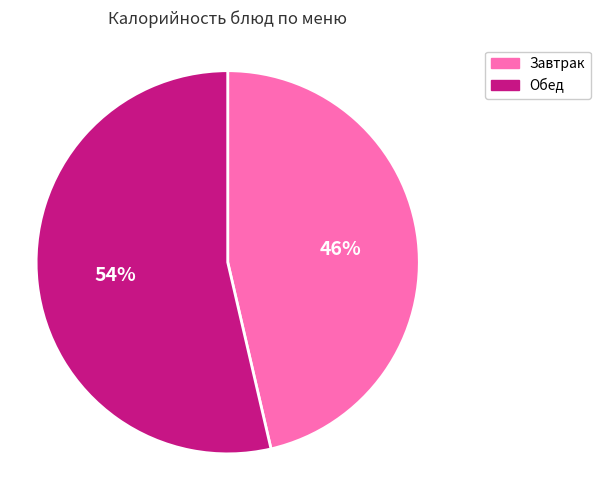

What is the ratio of the value at Обед to the value at Завтрак?

1.2